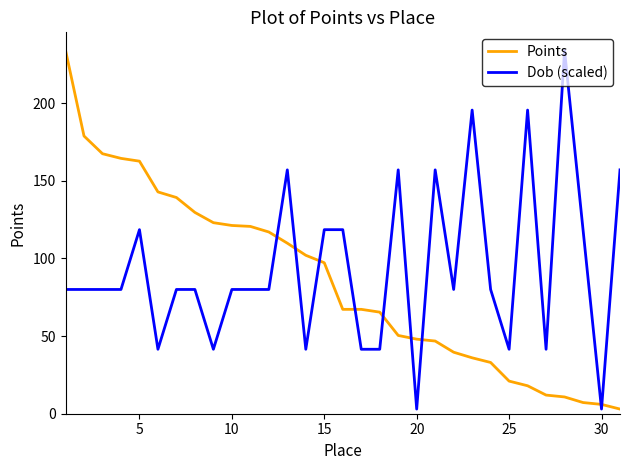

What is the maximum value for Dob (scaled)?

234.0